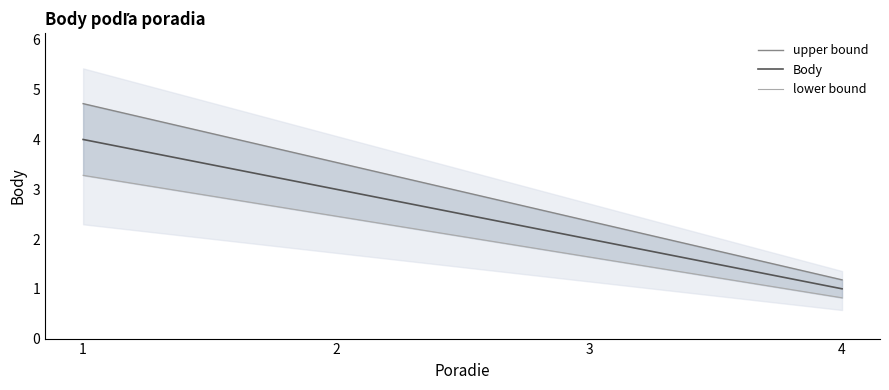

How many data points does each series have?

4